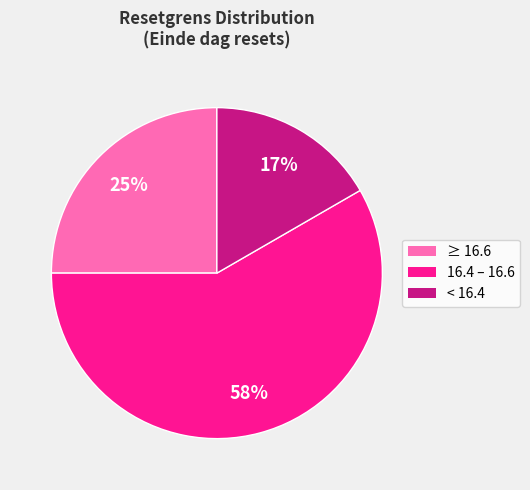

To the nearest percent, what is the average slice percentage?

33%